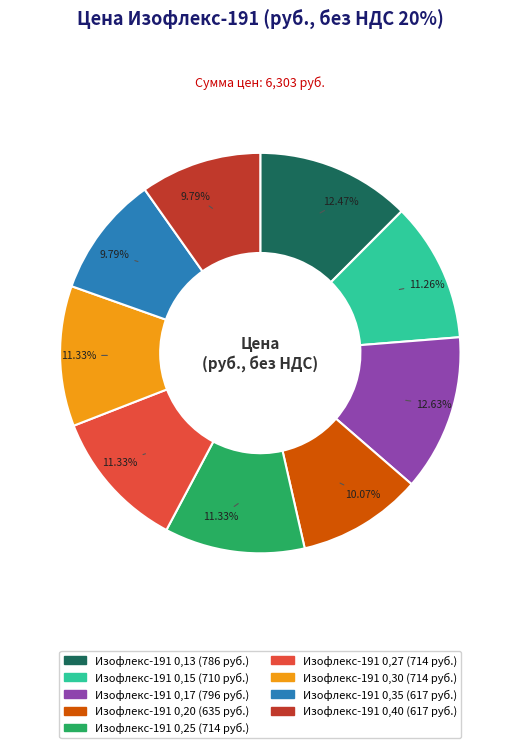

Count the number of slices in the pie.

9